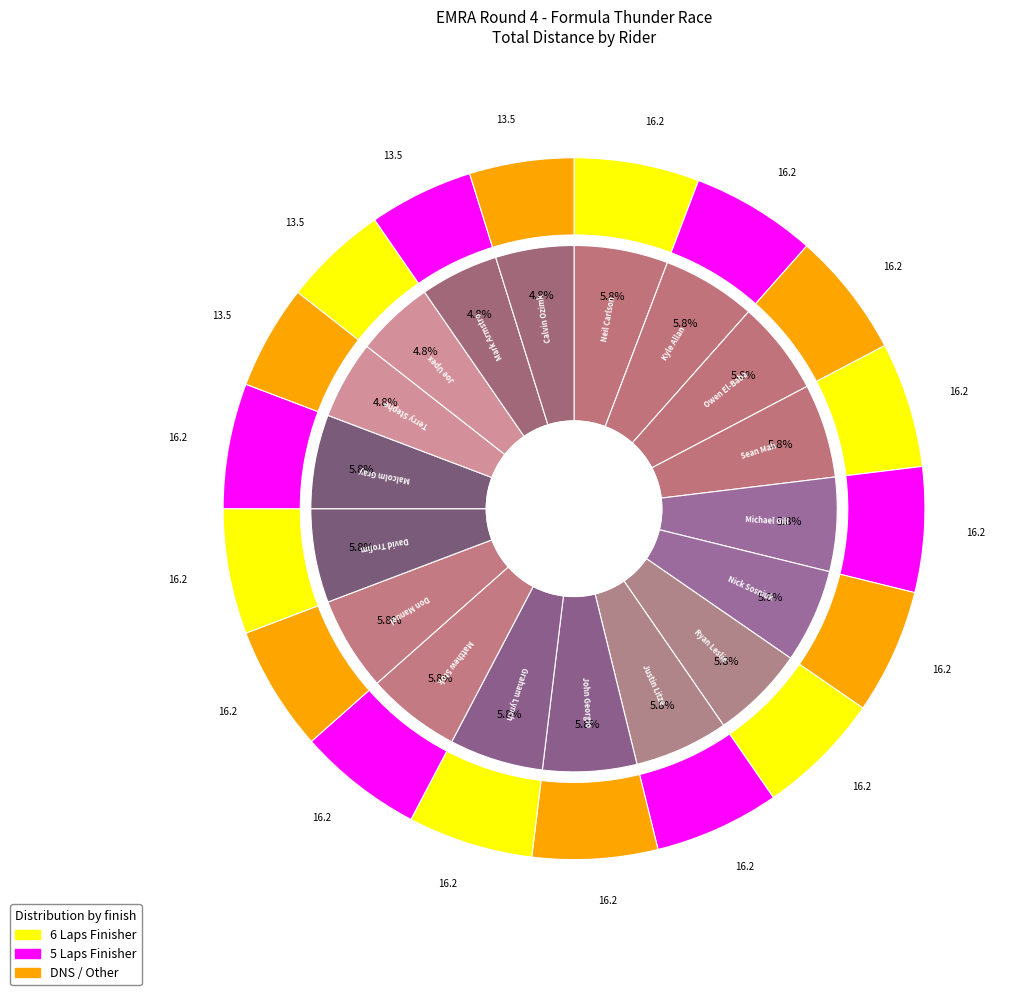

Which category has the biggest portion of the pie?

Neil Carlson